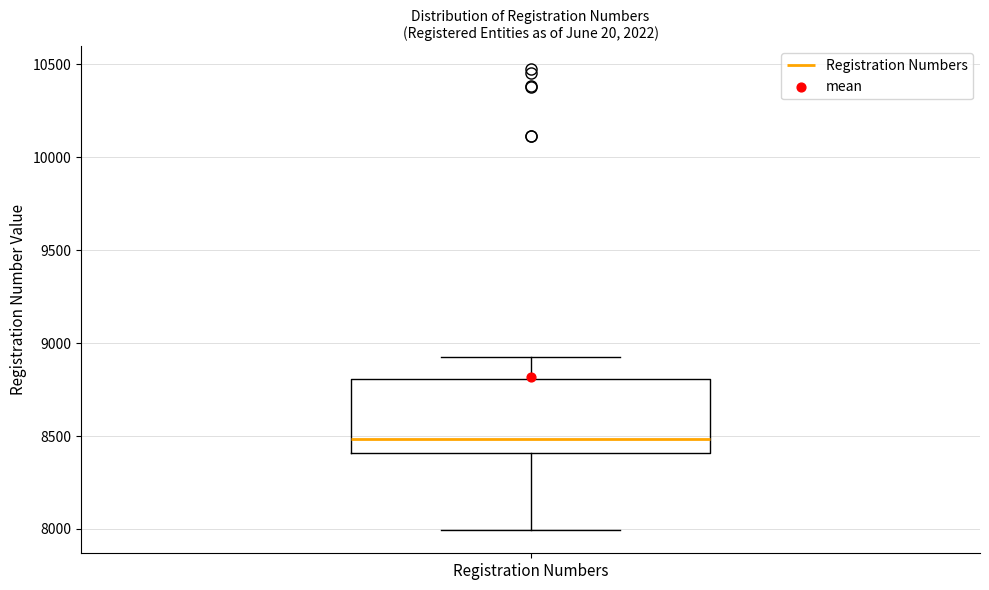

Read this box plot against the y-axis: the position of the median line, the range covered by the box, and the ends of both whiskers. The values are not printed on the chart, so give them approximately, as read against the axis.

median 8500, box 8400 to 8800, whiskers 8000 to 8900